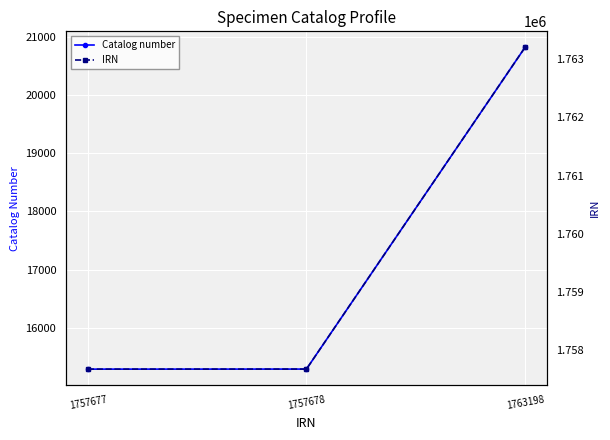

What is the difference between the maximum and minimum values in the Catalog number series?

5527